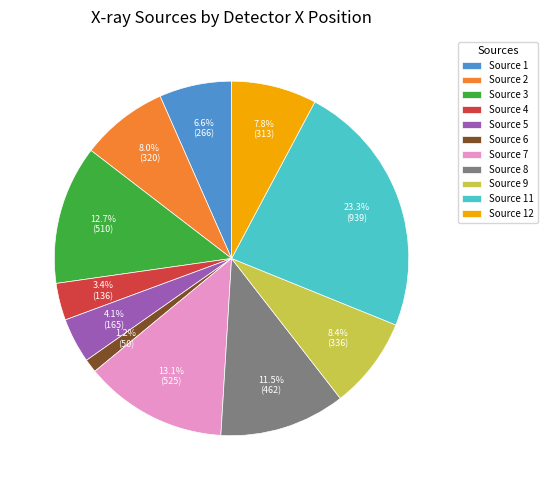

Approximately how many times larger is the value at Source 8 compared to Source 4?

3.4